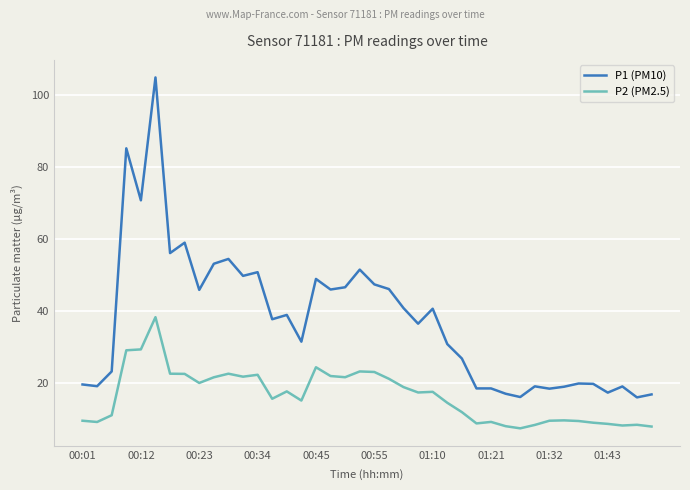

What is the highest value of the P1 (PM10) series?

105.0